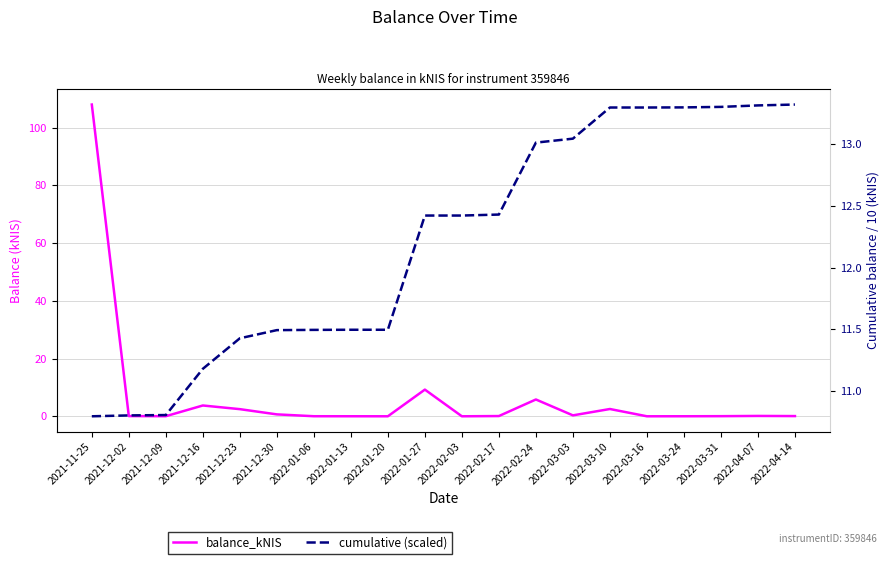

Is the value of cumulative (scaled) at 2022-03-16 greater than the value of balance_kNIS at 2021-12-16?

Yes